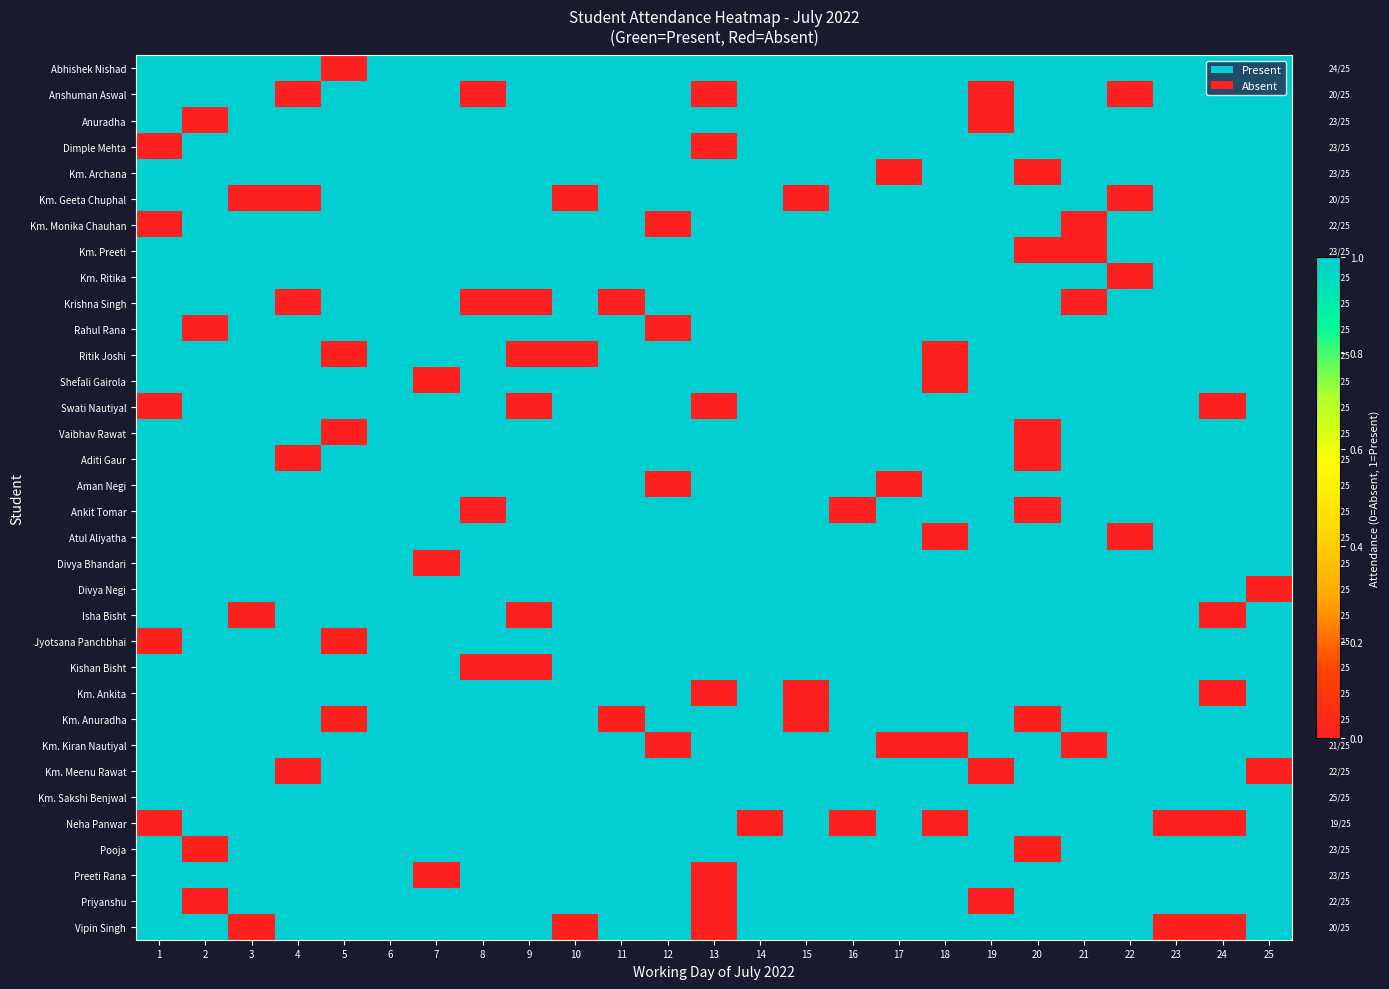

Count the number of categories in the chart.

25